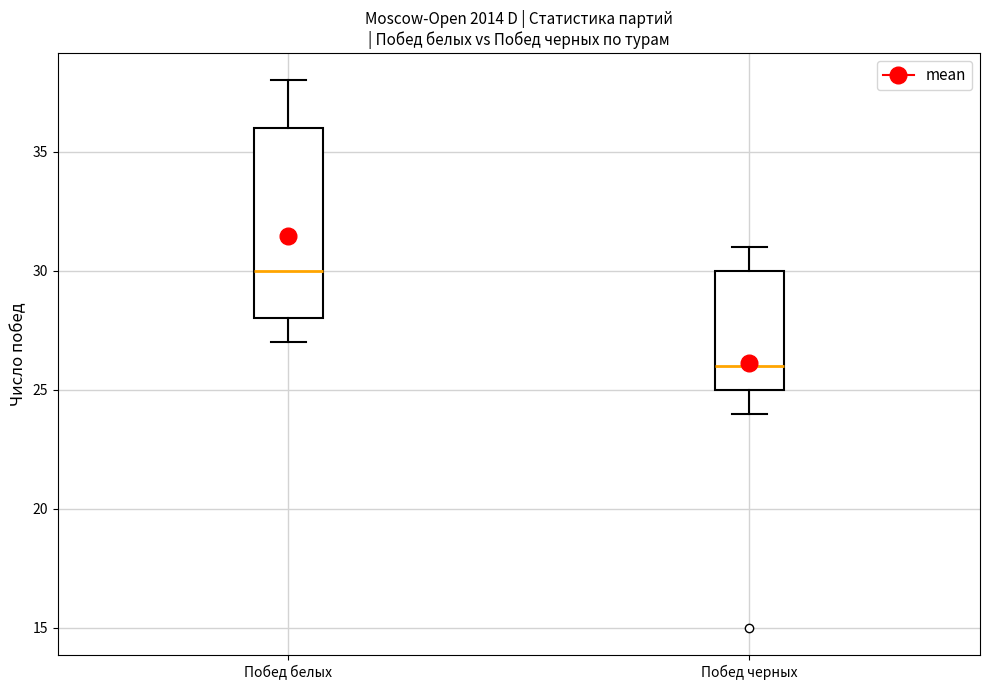

Which box's median line is the lowest?

Побед черных